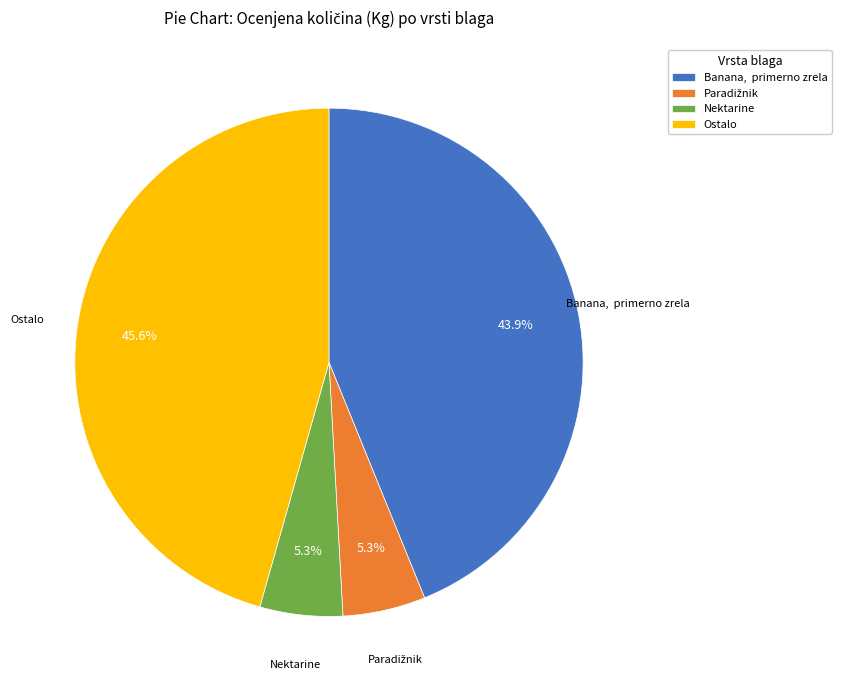

What is the largest slice in the pie chart?

Ostalo